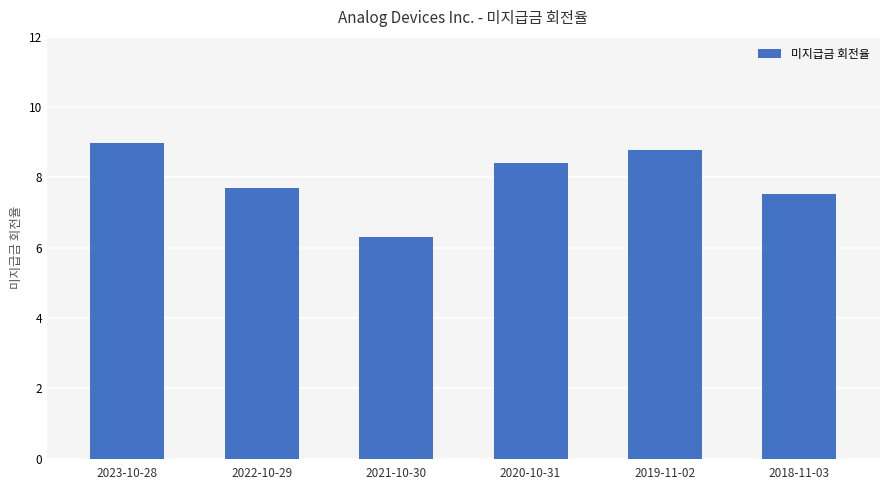

Reading left to right, list all the values displayed in this chart.

2023-10-28=9.0	2022-10-29=7.7	2021-10-30=6.3	2020-10-31=8.4	2019-11-02=8.8	2018-11-03=7.5